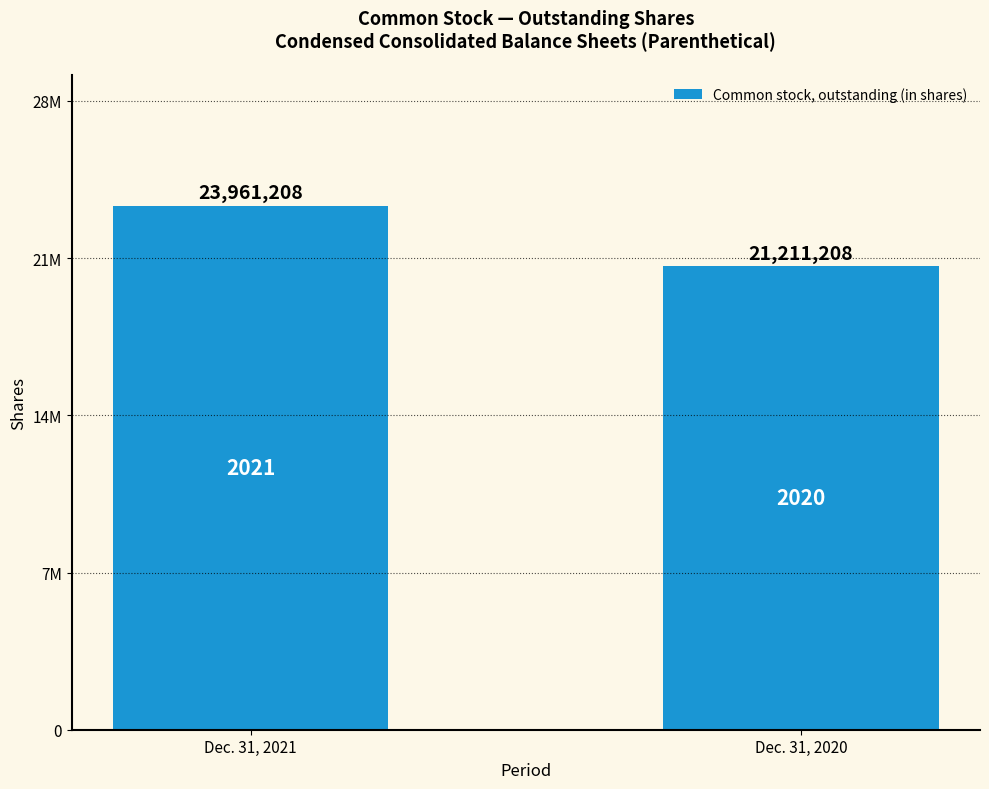

What is the smallest value displayed?

21211208